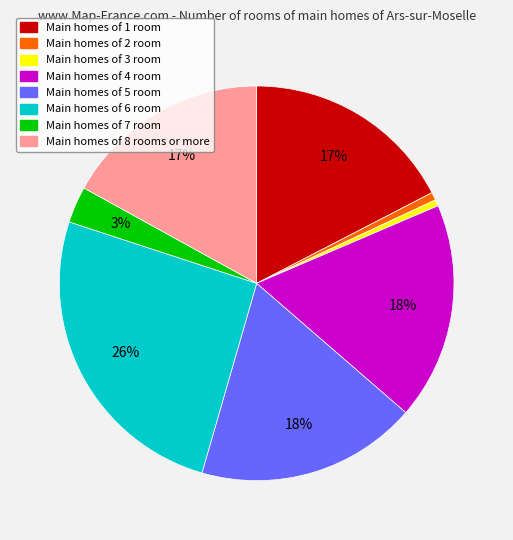

Is there any slice that represents more than half of the pie?

No